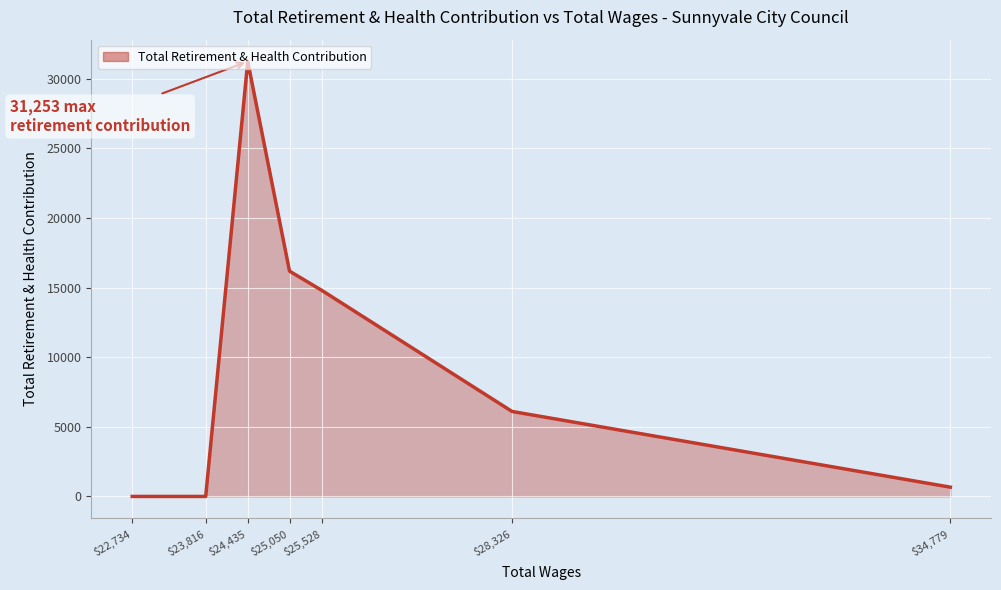

Reading right to left, list all the values displayed in this chart.

$34,779=667	$28,326=6106	$25,528=14796	$25,050=16188	$24,435=31253	$23,816=0	$22,734=0